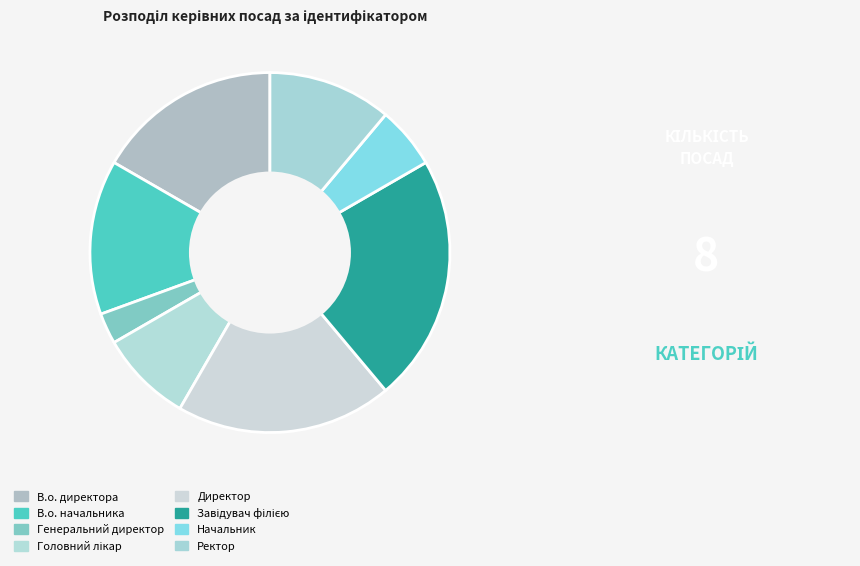

Does В.о. начальника represent more than half of the total?

No